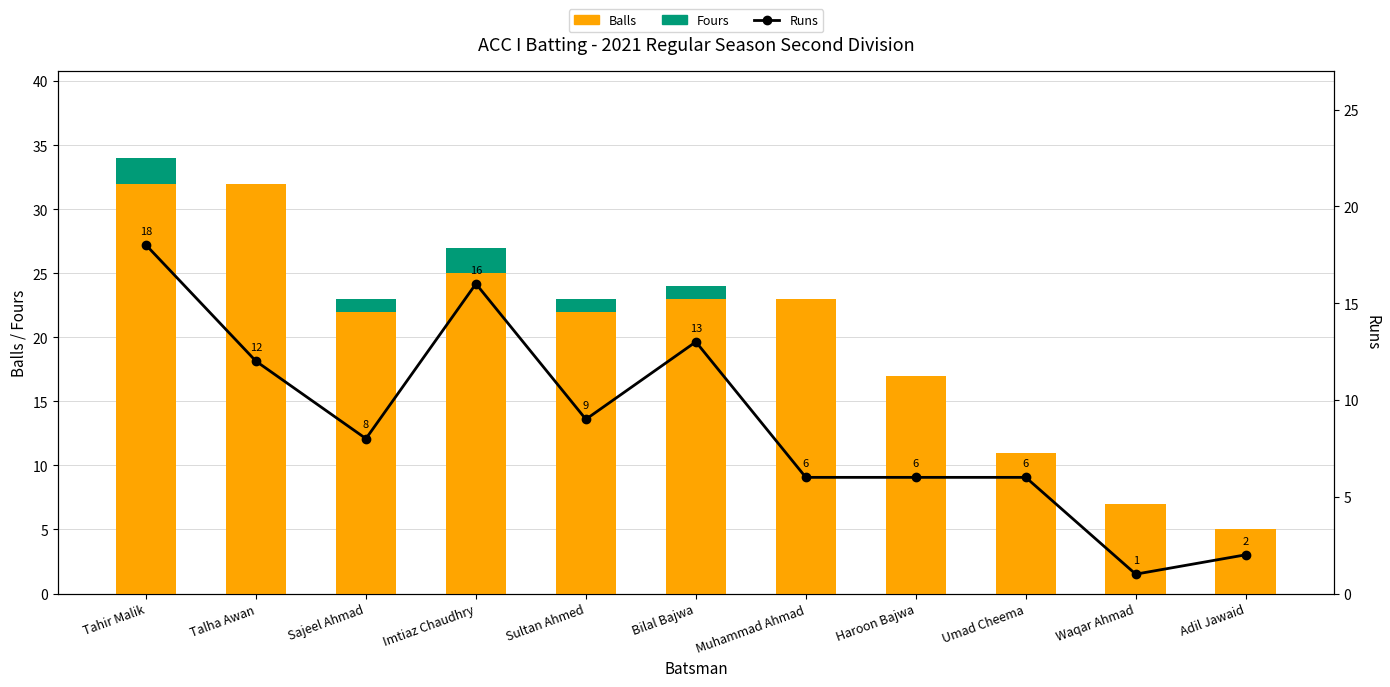

The Balls series shows 10 at Bilal Bajwa. True or false?

False